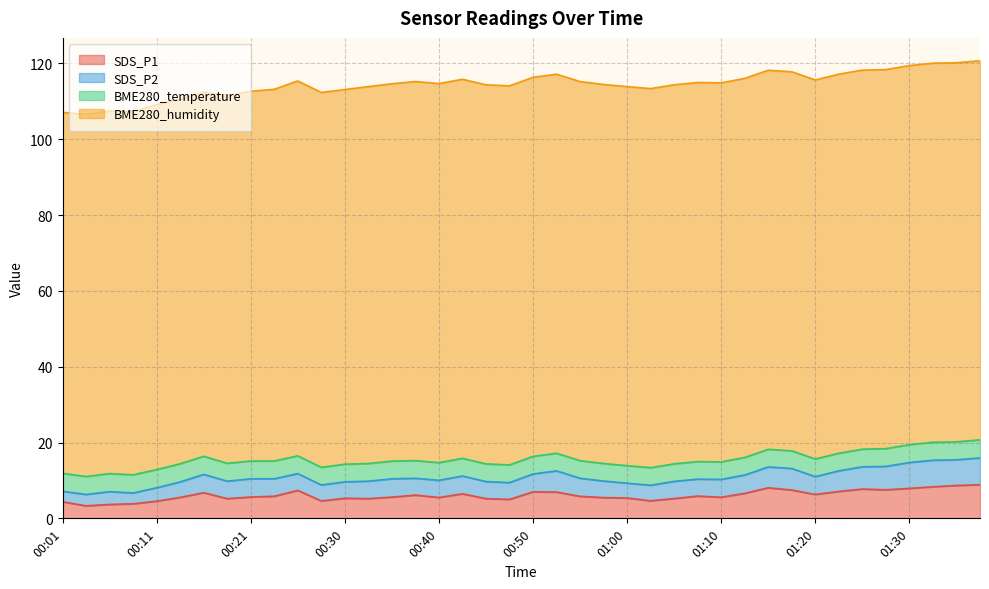

True or false: BME280_temperature and SDS_P1 intersect in this chart.

True